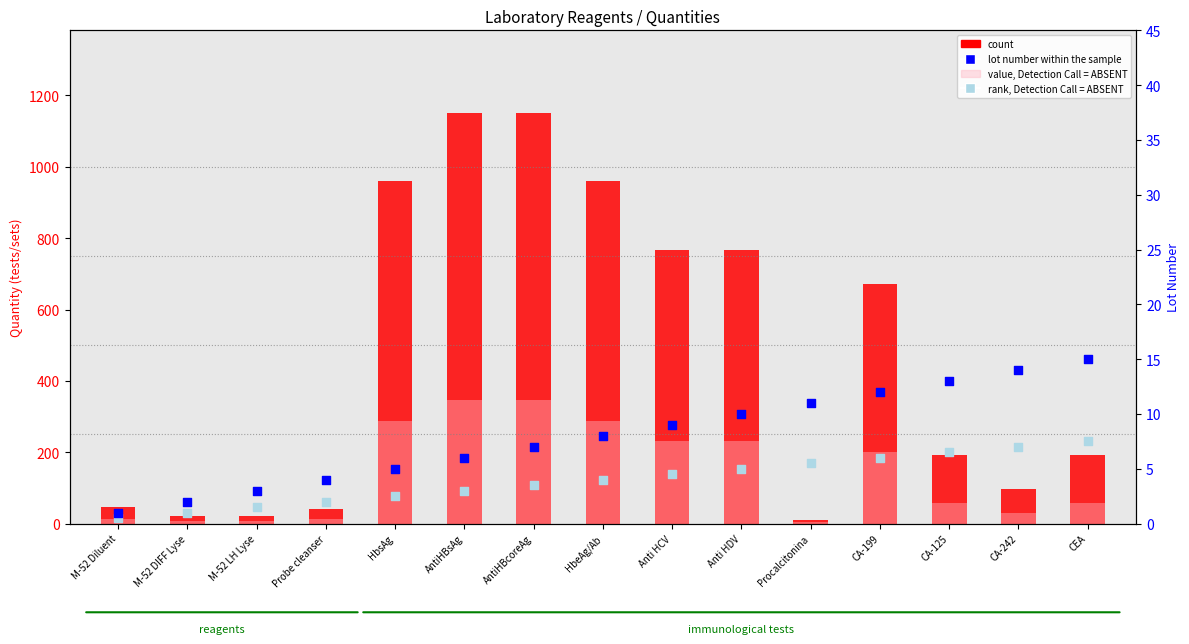

Which series contains the highest Y value?

count